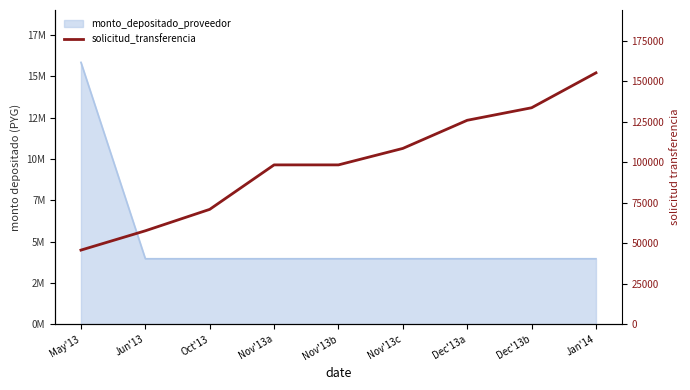

Where does the data first go above 98436?

Nov'13c